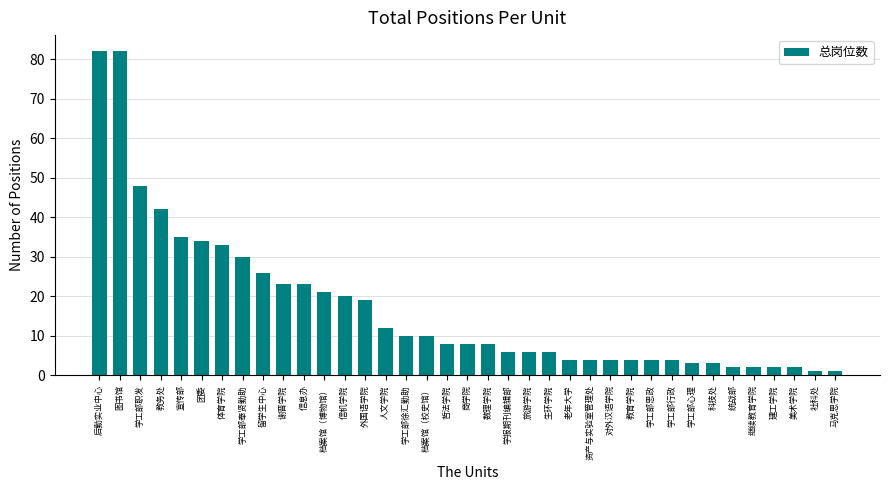

True or false: the data shows 120 at 后勤实业中心.

False